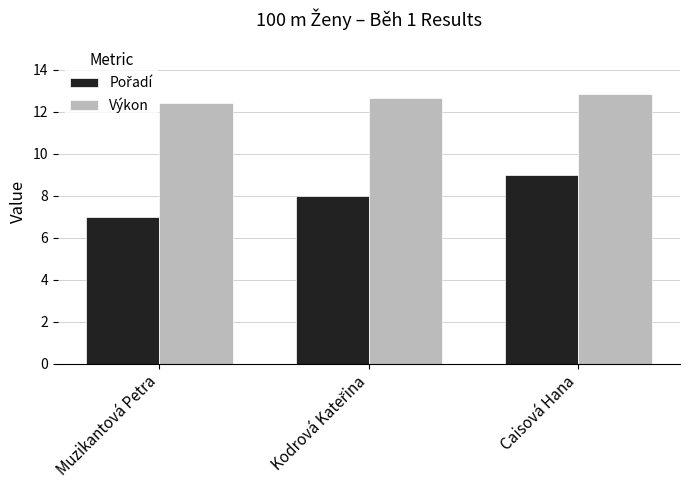

Read the Výkon value at Caisová Hana.

12.9